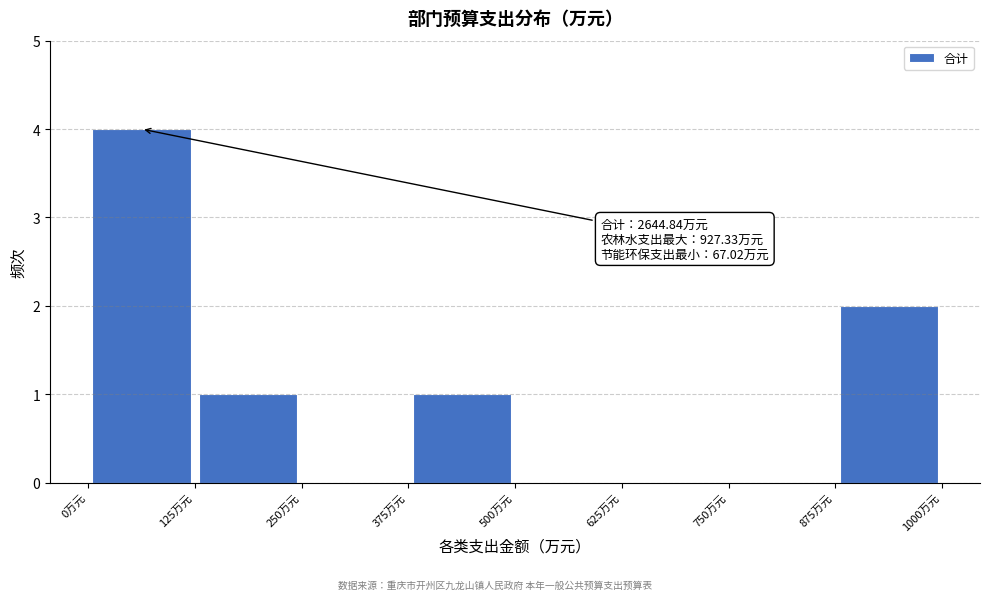

Which range on the x-axis has the tallest bar?

0 to 125